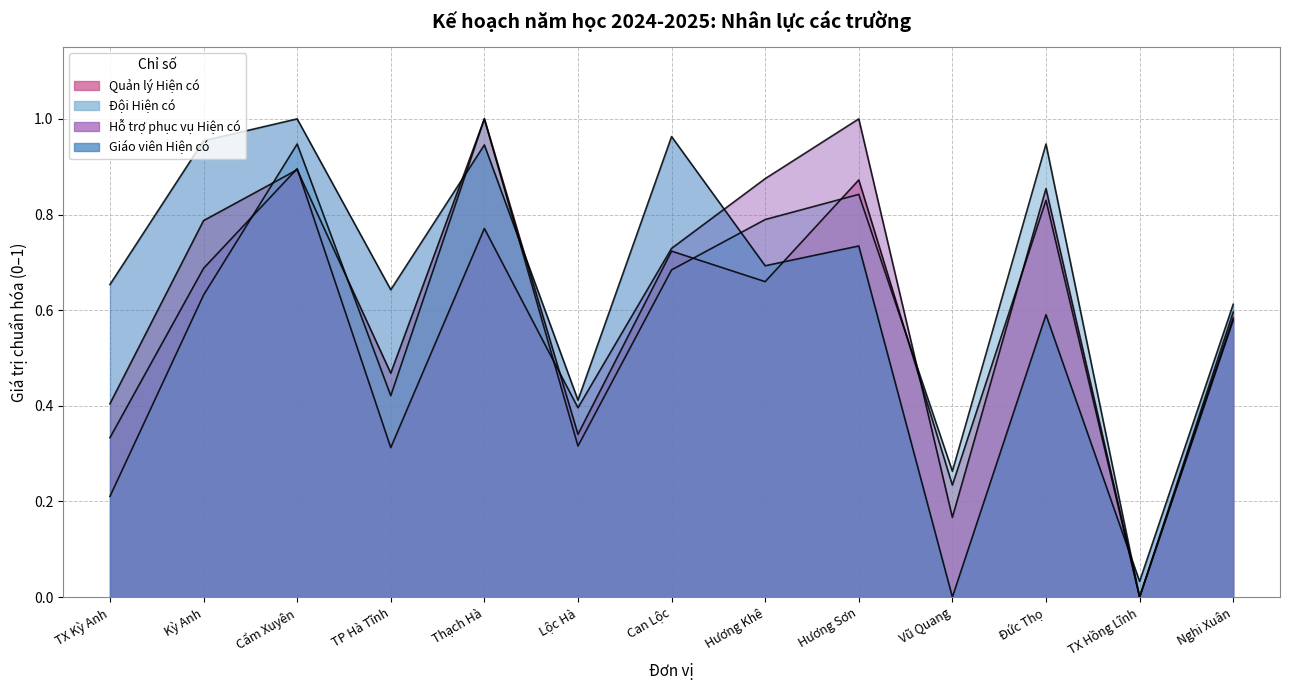

Rank the series at TP Hà Tĩnh from highest to lowest value.

Giáo viên Hiện có, Quản lý Hiện có, Đội Hiện có, Hỗ trợ phục vụ Hiện có